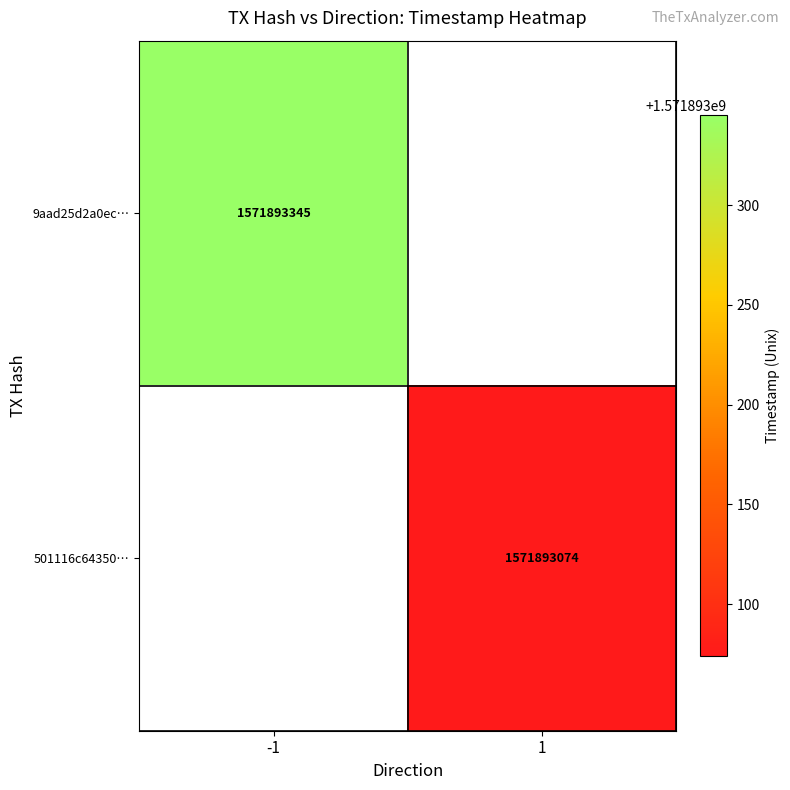

Rank the series by their maximum value, from lowest to highest.

501116c64350c0cfda95793d897f7a8833d2842, 9aad25d2a0ec0f3b1612221730aeb2f42f788a7